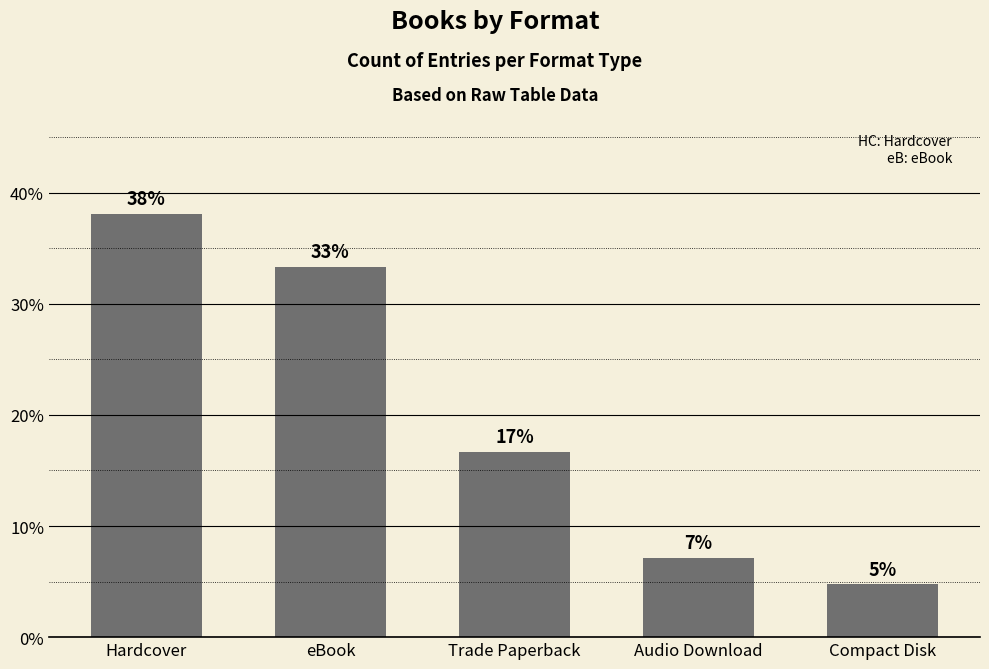

Where does the data first go above 16?

Hardcover